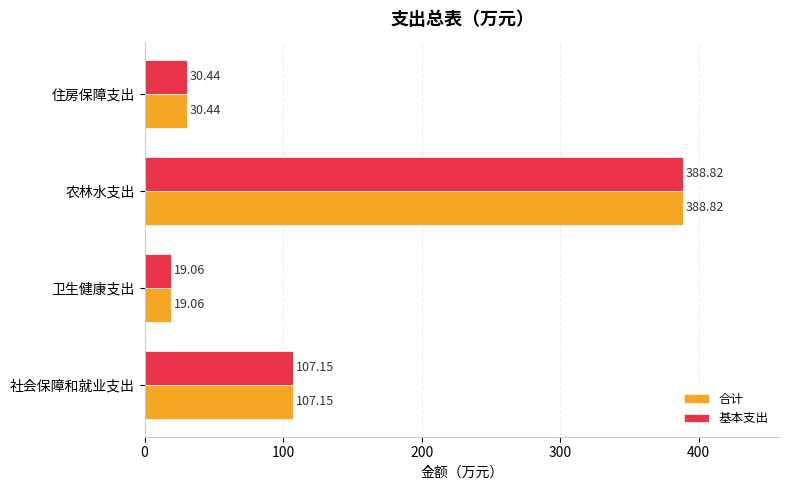

What is the total value across all series at 住房保障支出?

60.9